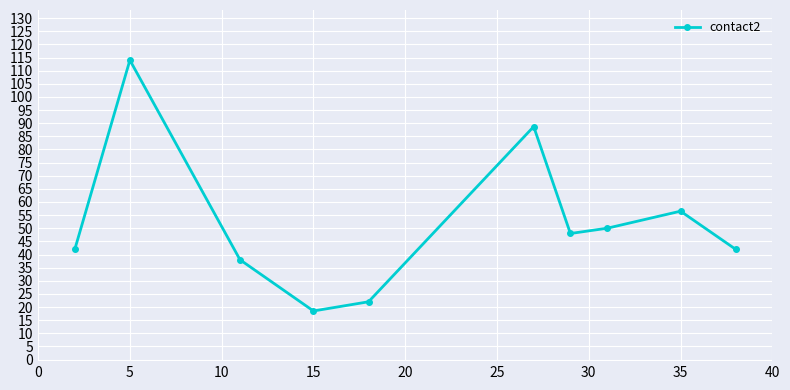

Reading right to left, transcribe all the data shown in this chart.

42.0	56.5	50.0	48.0	88.7	22.0	18.5	38.0	114.0	42.0